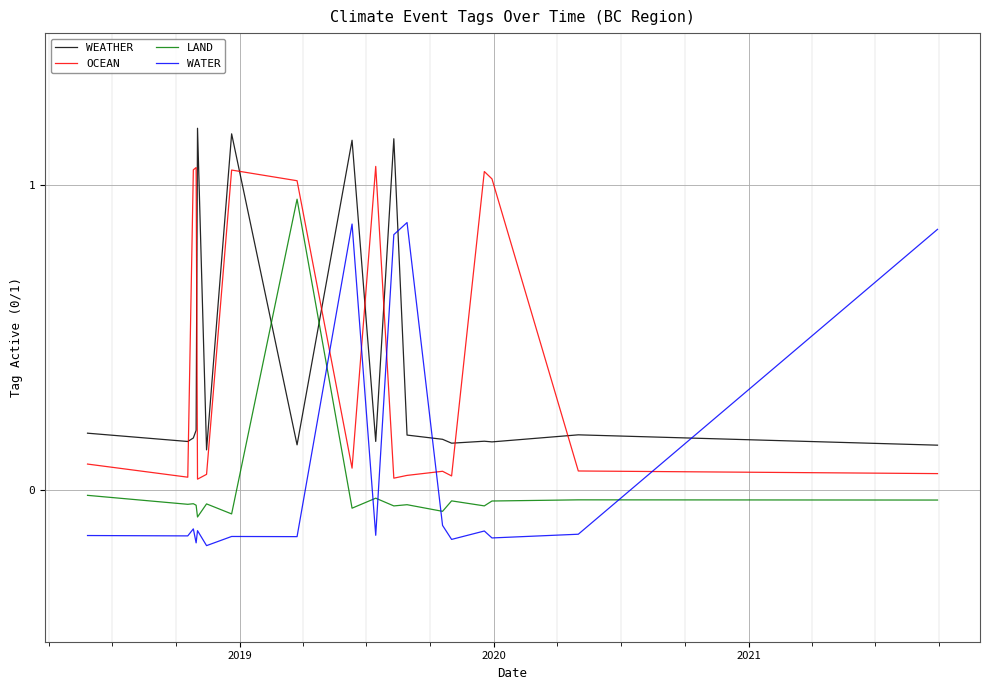

What is the value of the OCEAN point at the 13th from the left?

0.1